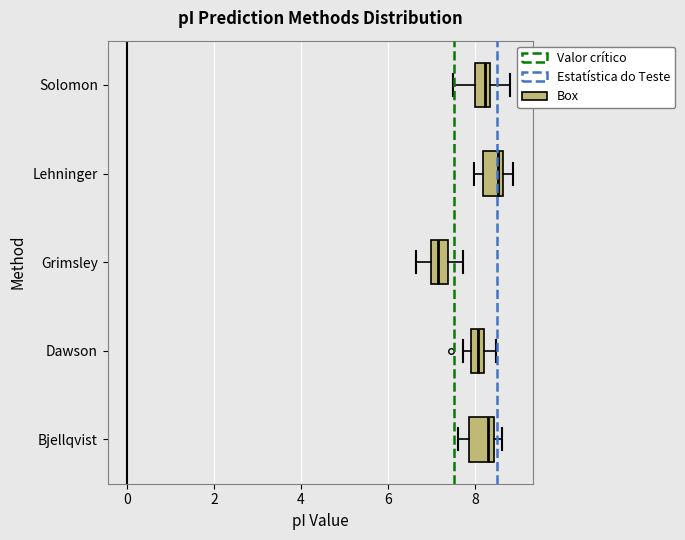

Where is the right edge of the box for Grimsley on the x-axis? The values are not printed on the chart, so give them approximately, as read against the axis.

7.4